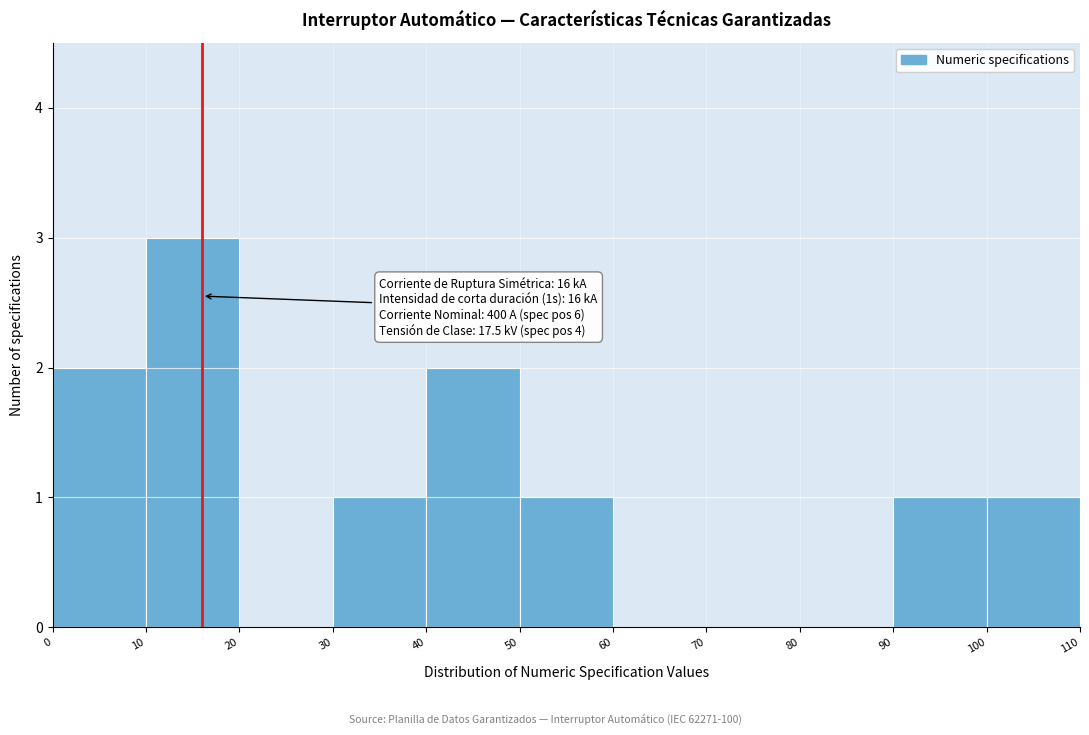

Over which range of the x-axis is the bar tallest?

10 to 20